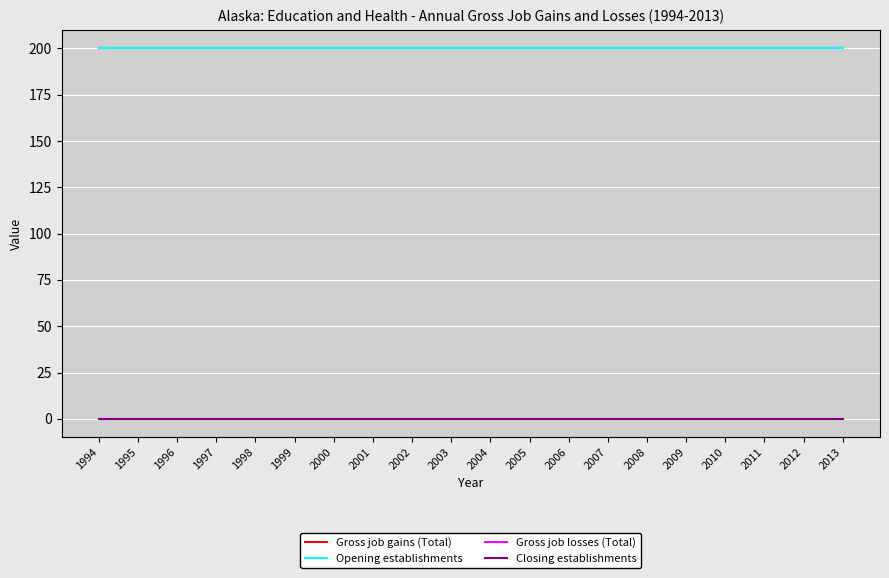

Which series has the largest range (max minus min)?

Gross job gains (Total)